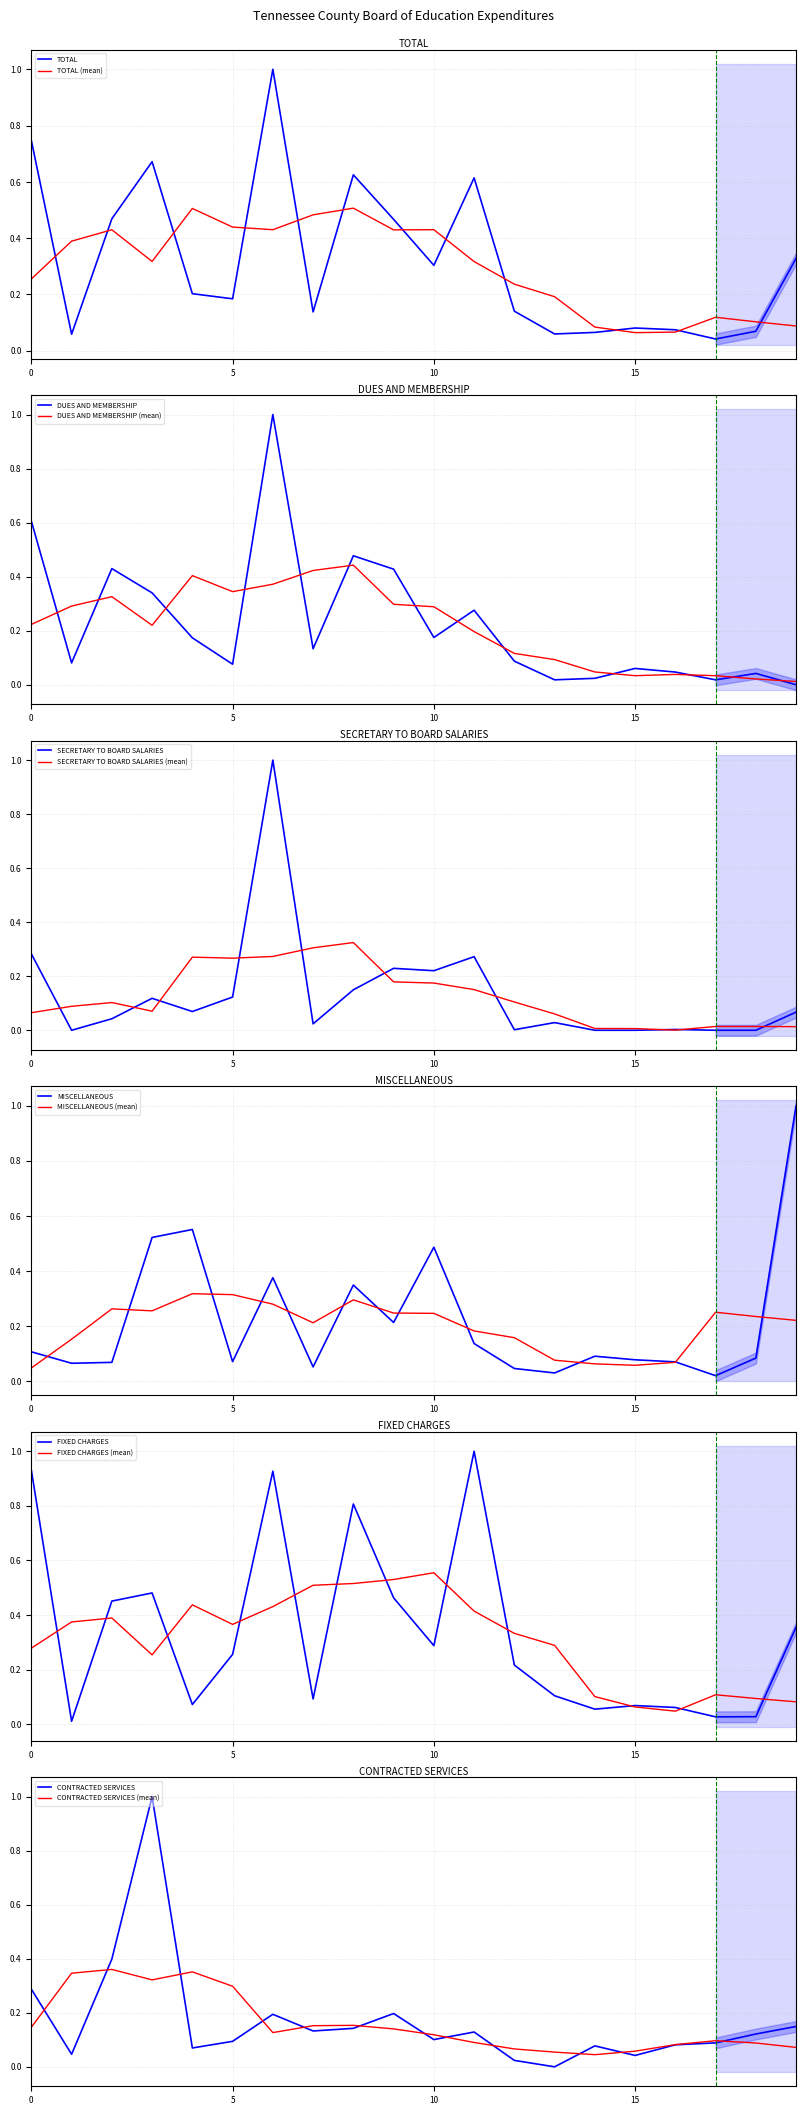

True or false: DUES AND MEMBERSHIP (mean) has a value of 0.1 at 15.

False